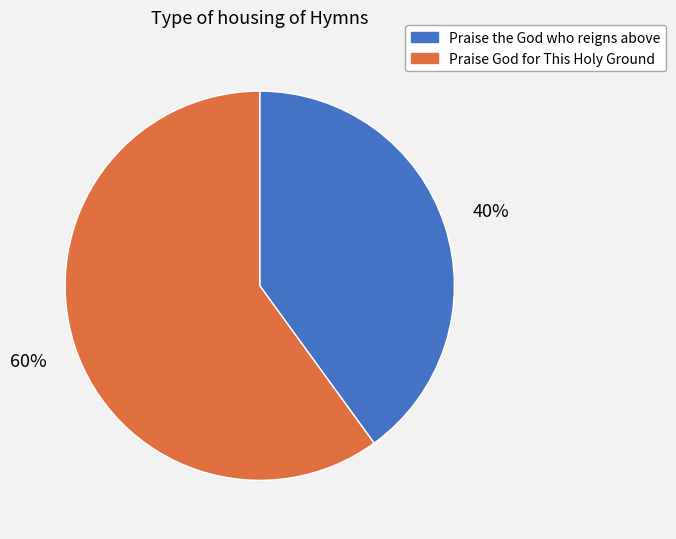

How many slices are in this pie chart?

2